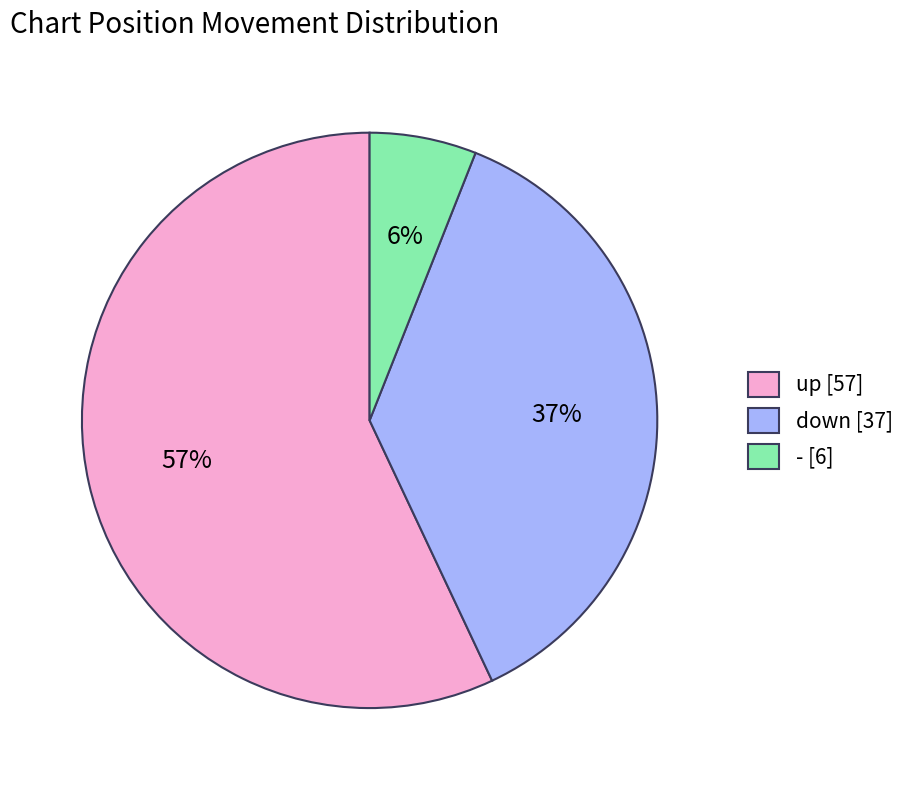

To the nearest percent, what is the average slice percentage?

33%